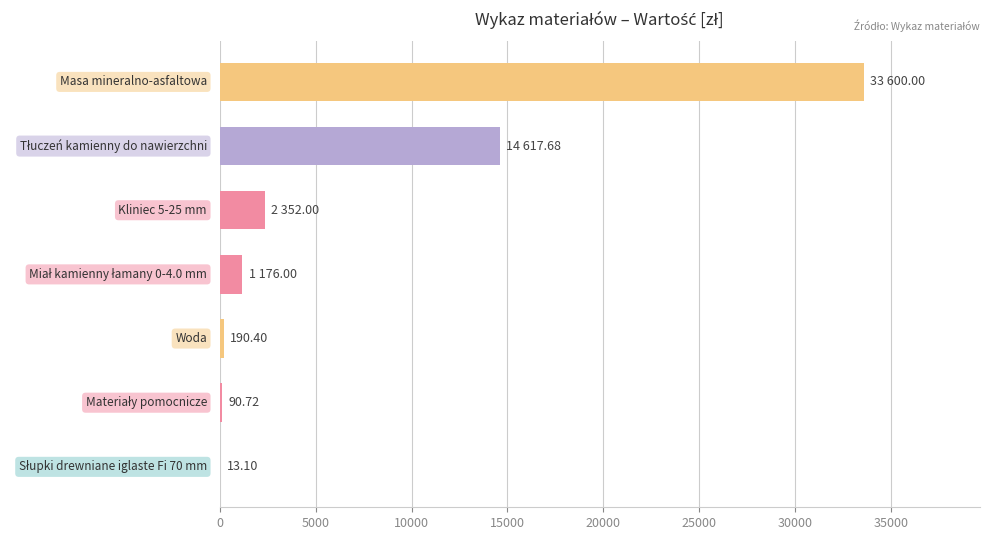

What is the sum of all values?

52039.9